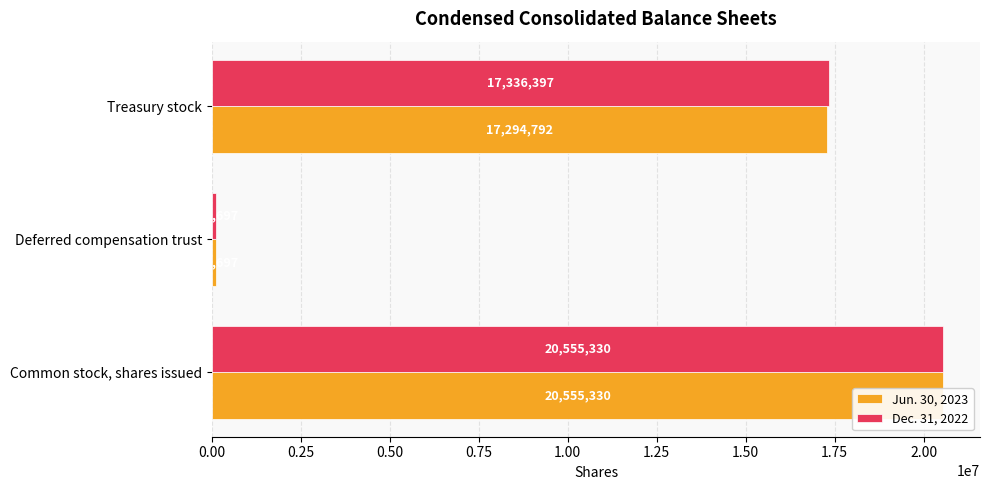

How many groups of bars are there?

3